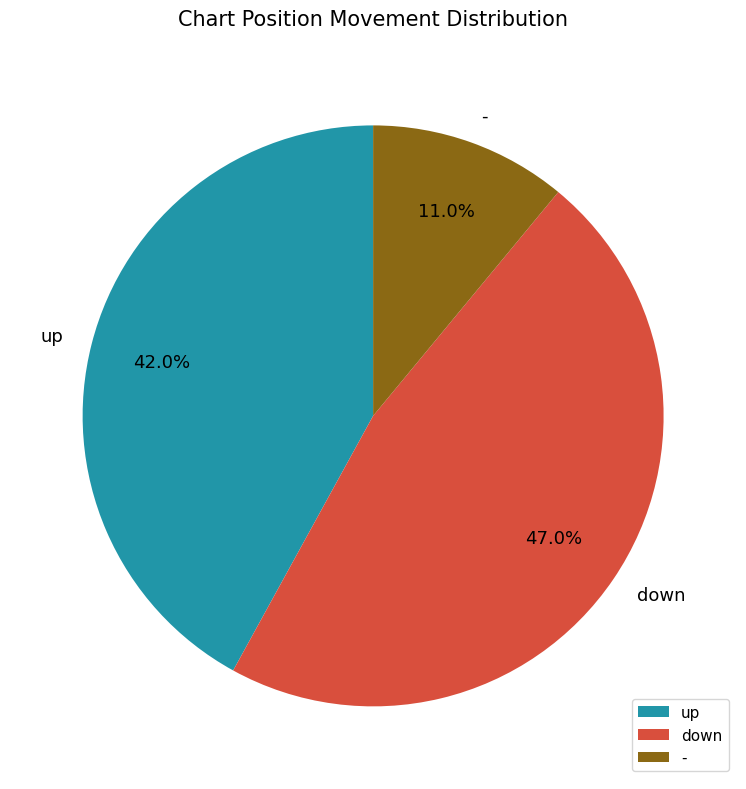

Rank the categories by value from highest to lowest.

down, up, -